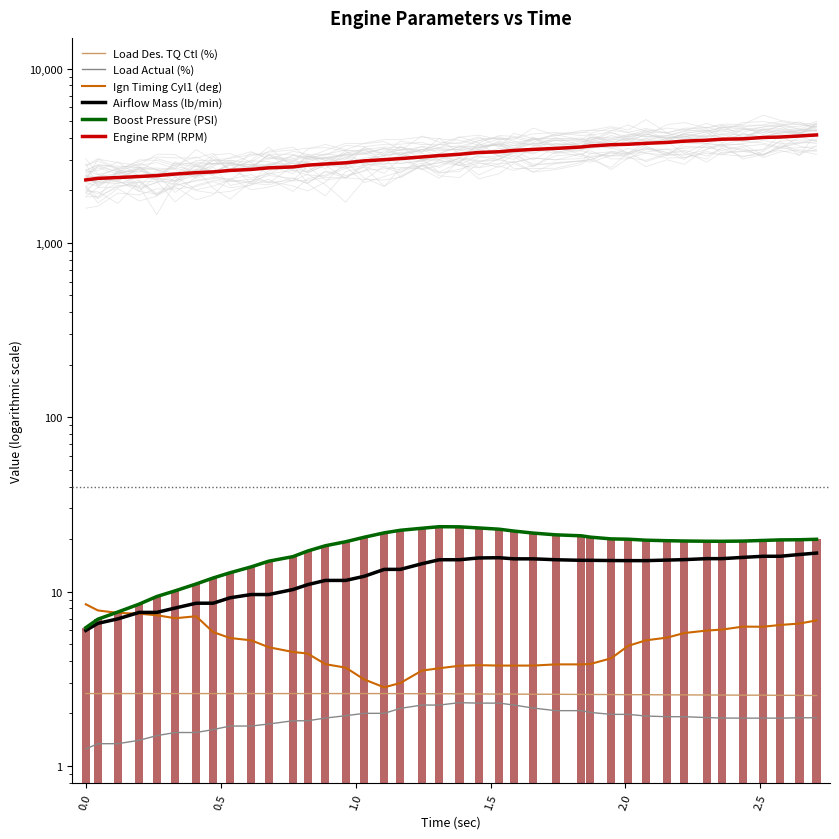

How many groups of bars are there?

40